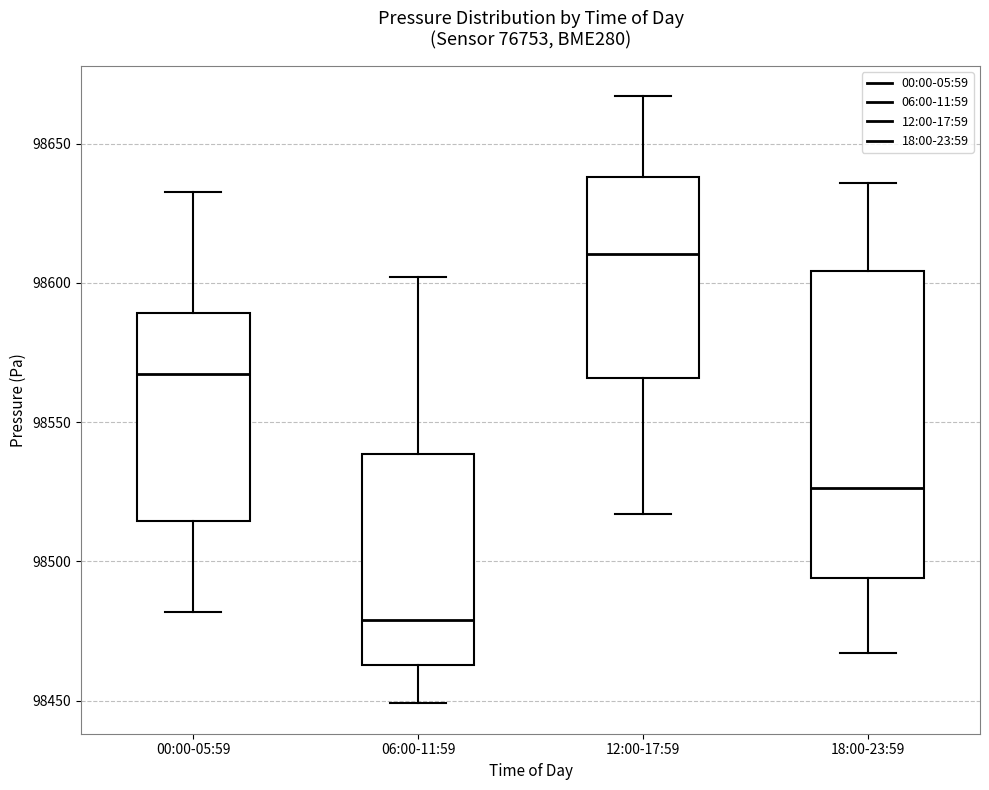

Reading left to right, read every box against the y-axis: the position of its median line, the range the box covers, and the ends of its whiskers. The values are not printed on the chart, so give them approximately, as read against the axis.

00:00-05:59: median 98565, box 98515 to 98590, whiskers 98480 to 98635
06:00-11:59: median 98480, box 98465 to 98540, whiskers 98450 to 98600
12:00-17:59: median 98610, box 98565 to 98640, whiskers 98515 to 98665
18:00-23:59: median 98525, box 98495 to 98605, whiskers 98465 to 98635